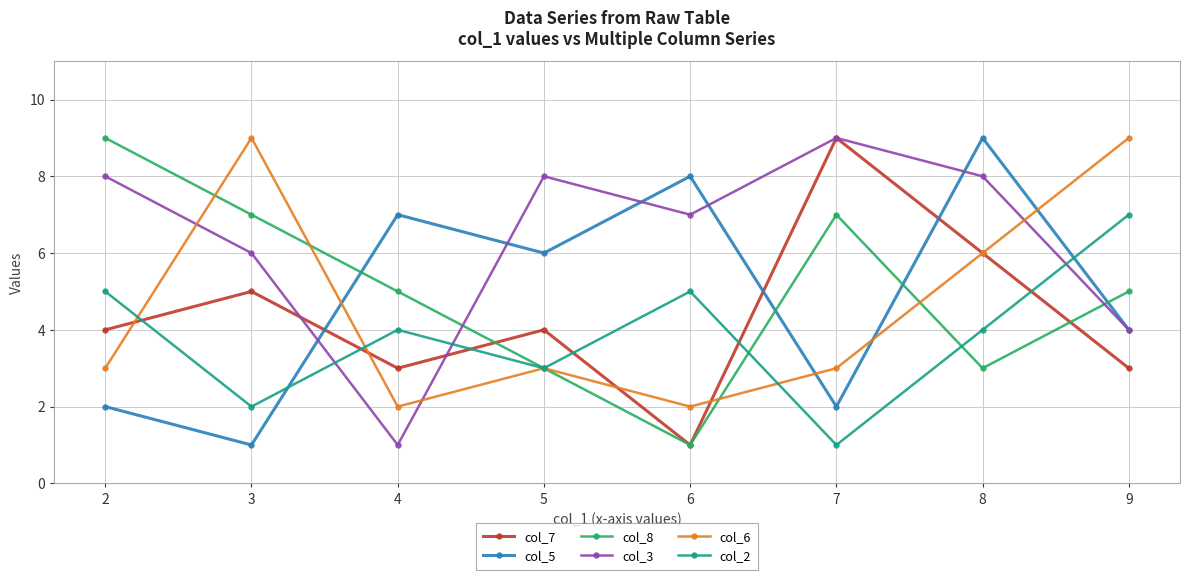

Is the value of col_7 at 5 greater than the value of col_6 at 3?

No